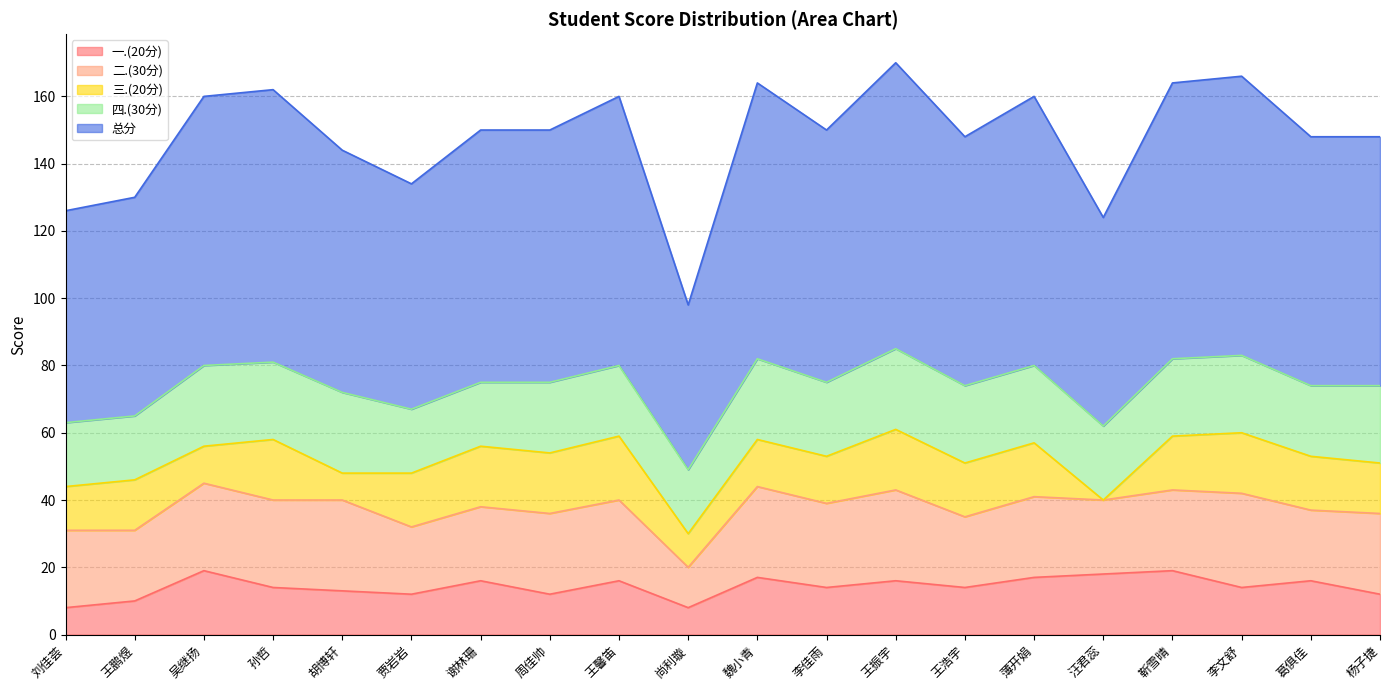

True or false: 总分 and 四.(30分) intersect in this chart.

False